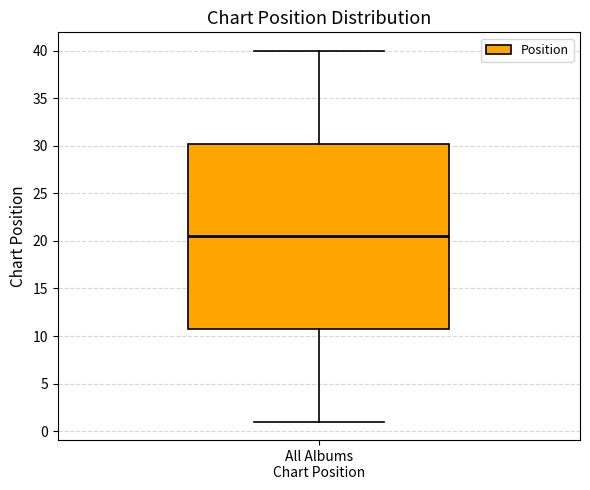

Transcribe this box plot: give where the median line is, the range the box spans, and where the two whiskers end, as read against the y-axis. The values are not printed on the chart, so give them approximately, as read against the axis.

median 20.5, box 11.0 to 30.5, whiskers 1.0 to 40.0